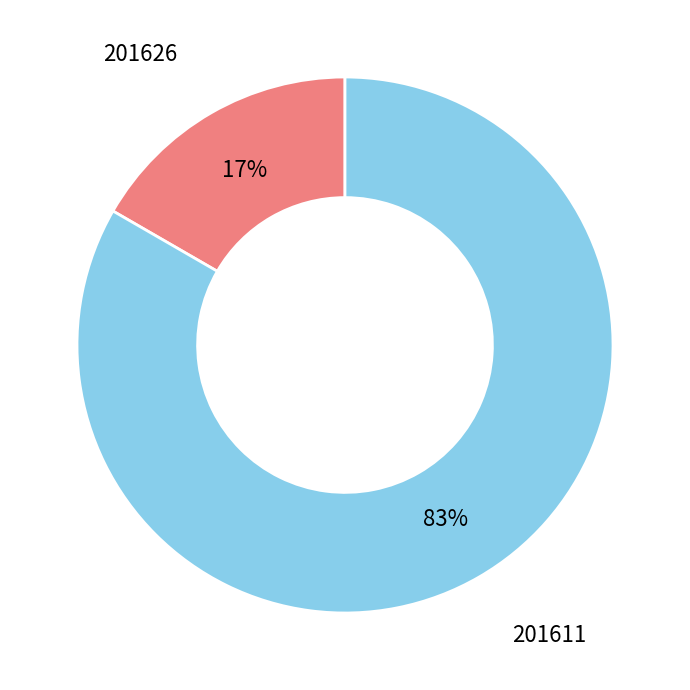

Does any single category account for the majority?

Yes